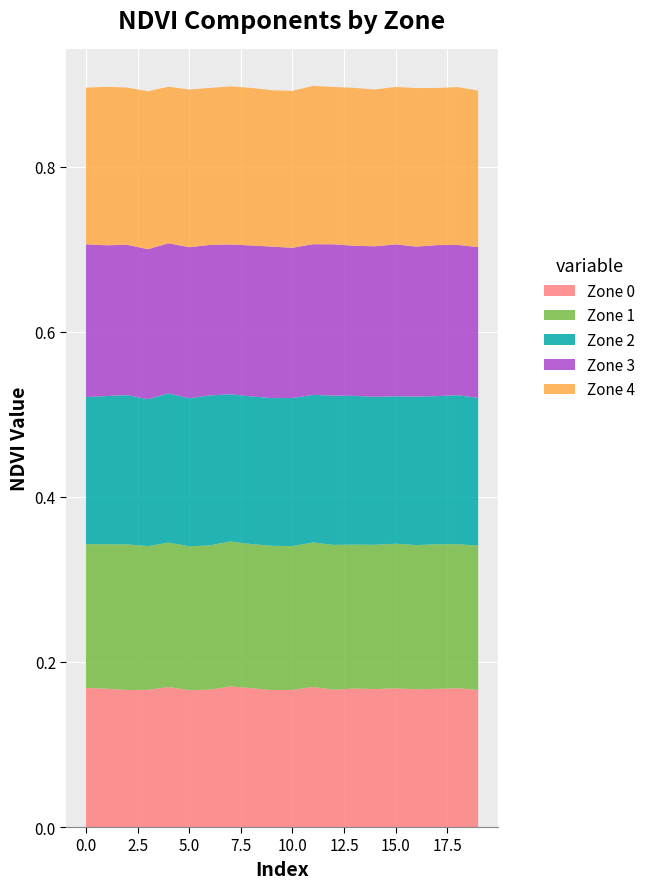

Reading right to left, what are all the values shown in this chart?

Zone 0: 0.2	0.2	0.2	0.2	0.2	0.2	0.2	0.2	0.2	0.2	0.2	0.2	0.2	0.2	0.2	0.2	0.2	0.2	0.2	0.2
Zone 1: 0.2	0.2	0.2	0.2	0.2	0.2	0.2	0.2	0.2	0.2	0.2	0.2	0.2	0.2	0.2	0.2	0.2	0.2	0.2	0.2
Zone 2: 0.2	0.2	0.2	0.2	0.2	0.2	0.2	0.2	0.2	0.2	0.2	0.2	0.2	0.2	0.2	0.2	0.2	0.2	0.2	0.2
Zone 3: 0.2	0.2	0.2	0.2	0.2	0.2	0.2	0.2	0.2	0.2	0.2	0.2	0.2	0.2	0.2	0.2	0.2	0.2	0.2	0.2
Zone 4: 0.2	0.2	0.2	0.2	0.2	0.2	0.2	0.2	0.2	0.2	0.2	0.2	0.2	0.2	0.2	0.2	0.2	0.2	0.2	0.2